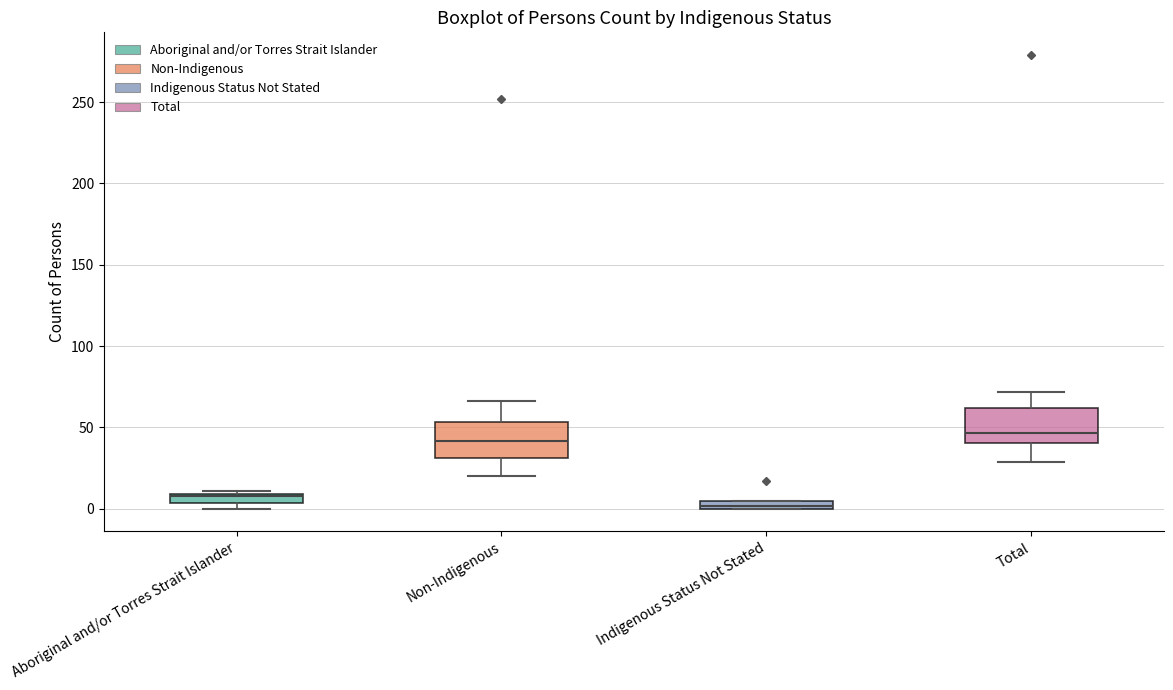

Where is the upper edge of the box for Indigenous Status Not Stated on the y-axis? The values are not printed on the chart, so give them approximately, as read against the axis.

5